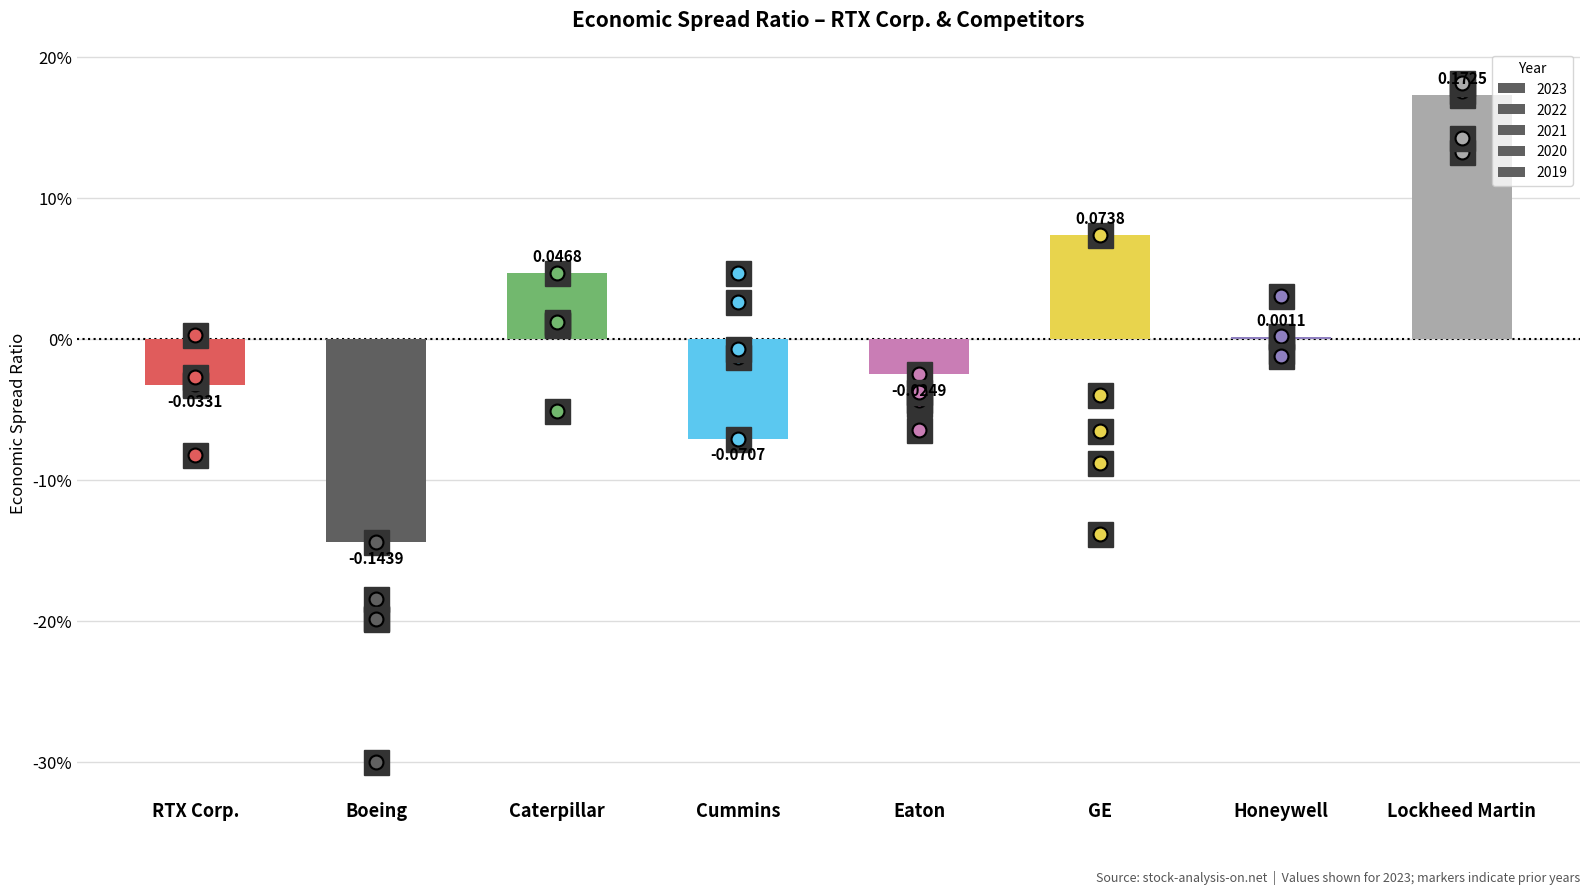

Are the bars horizontal?

No